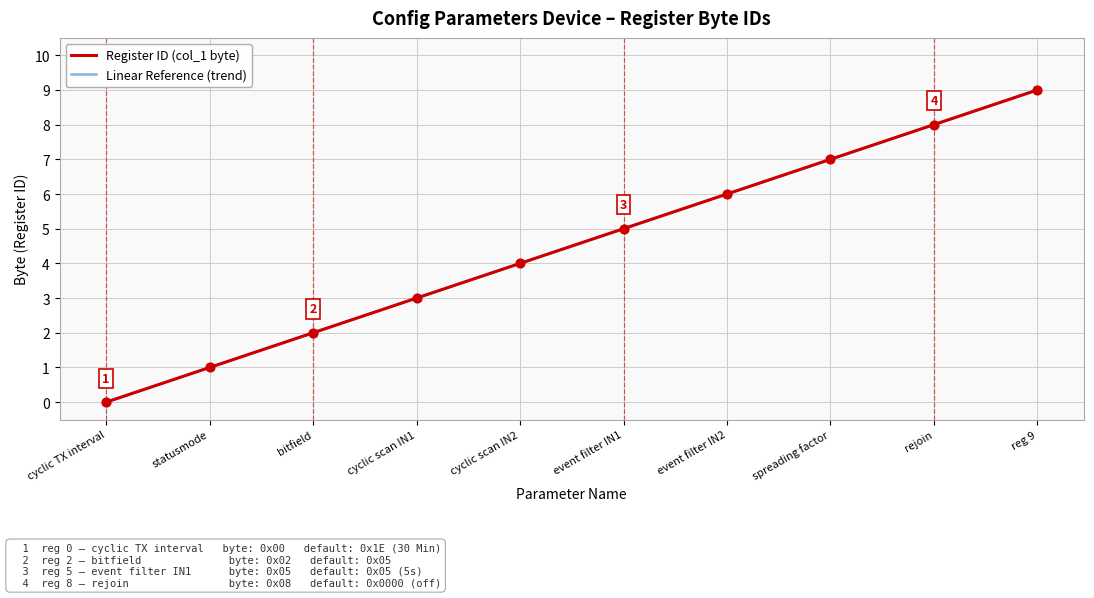

At which category is the sum across all series the highest?

reg 9